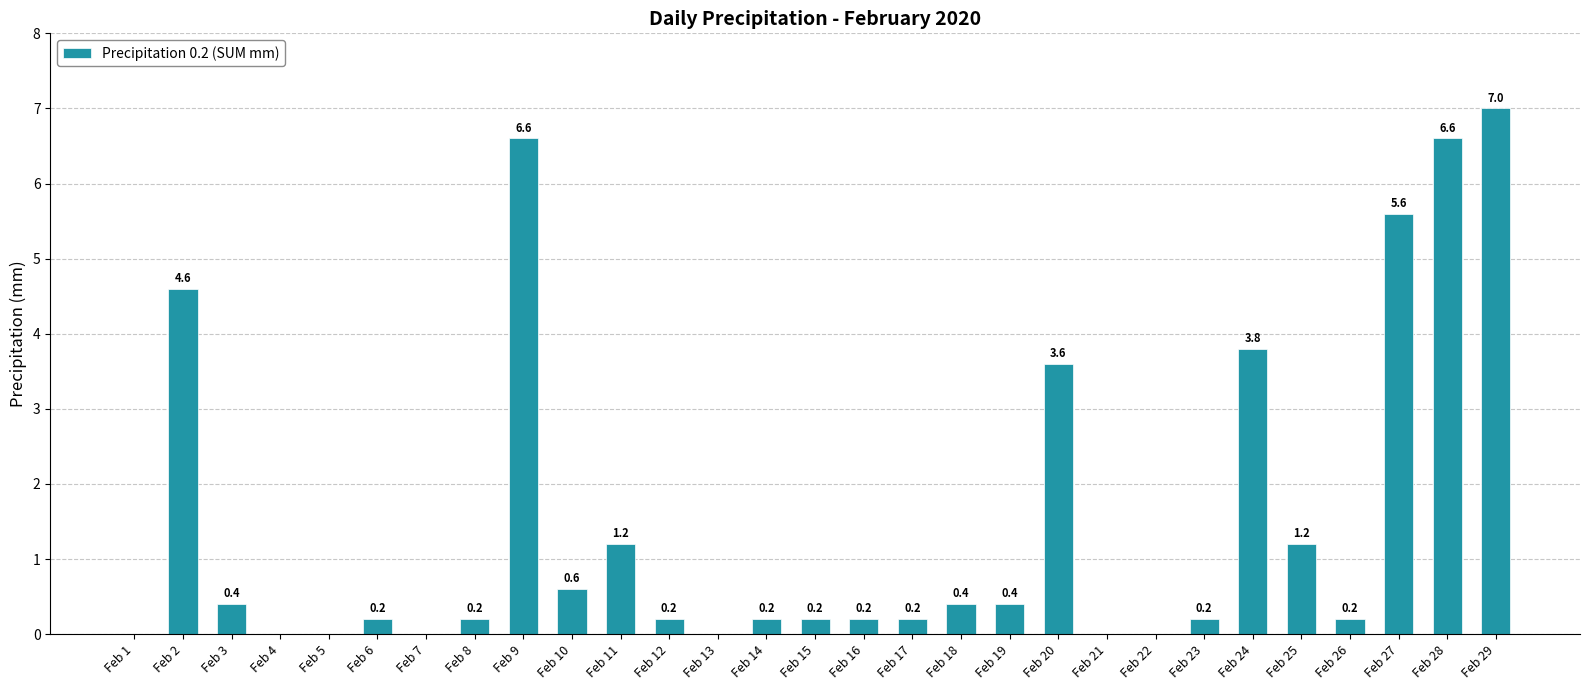

True or false: the data shows 0.0 at Feb 1.

True